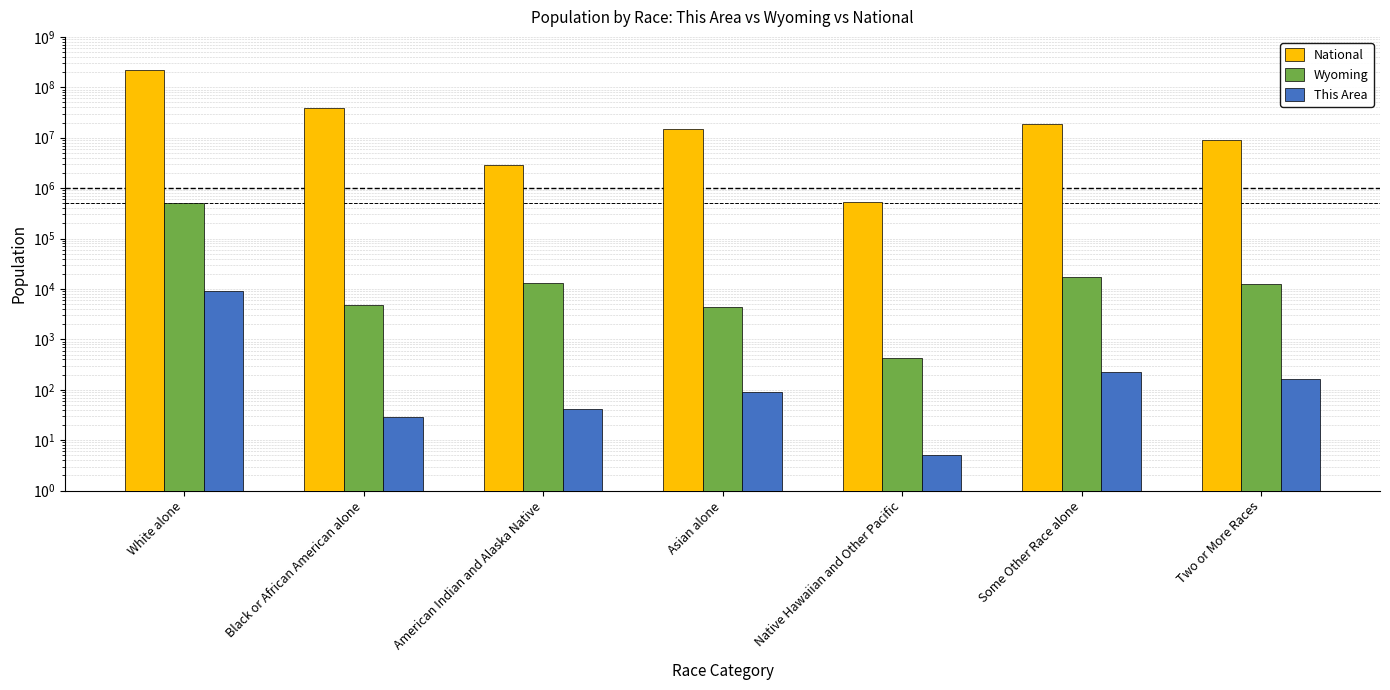

Where is National nearest to the value 112046639?

Black or African American alone